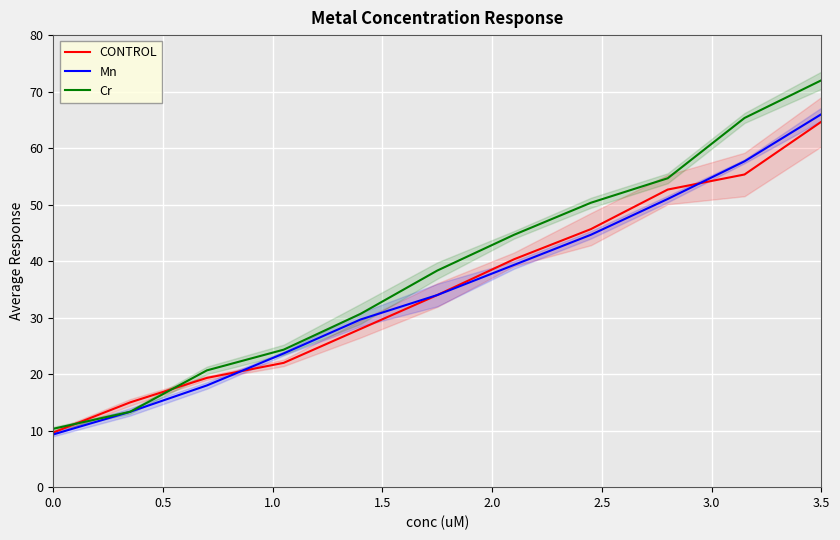

What is the greatest value displayed?

72.0